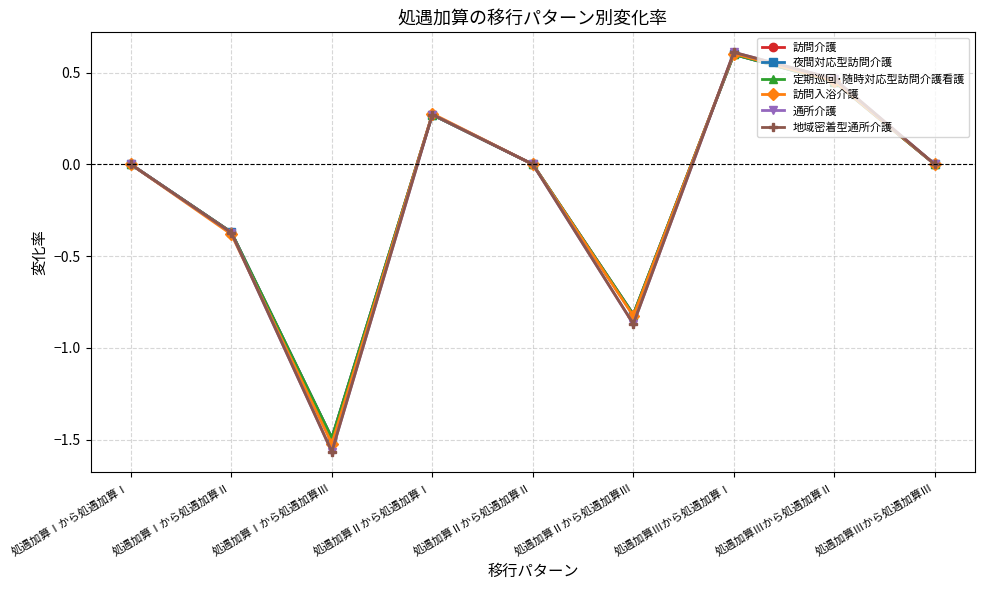

Does the chart have visible grid lines?

Yes